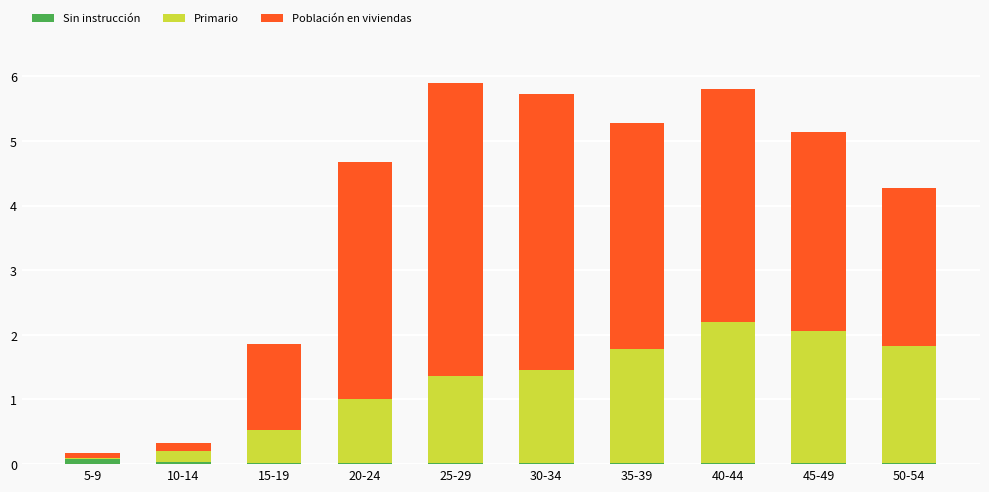

True or false: Sin instrucción has a value of 0.0 at 25-29.

True